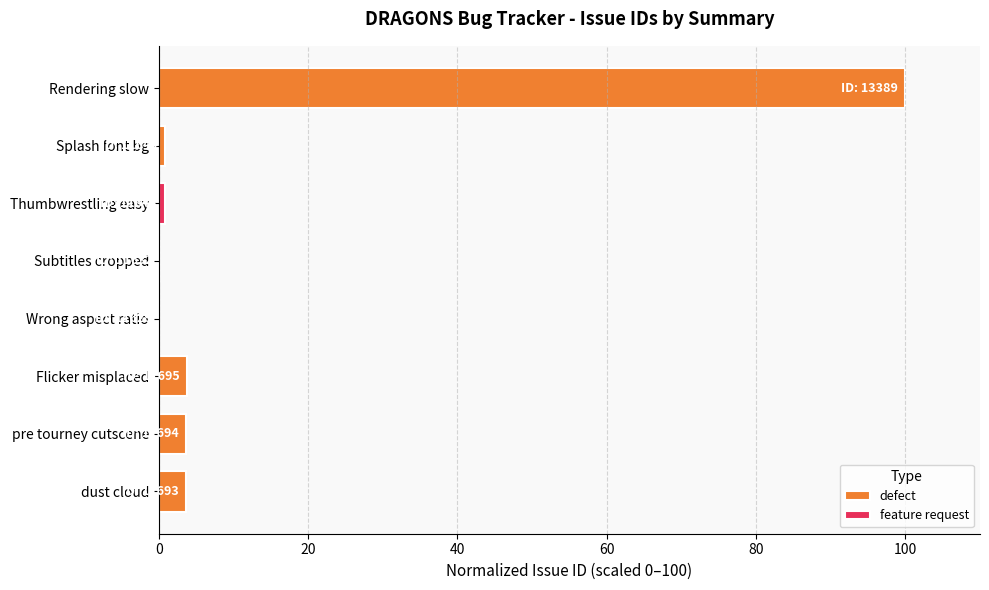

What is the difference between the second highest and second lowest values?

2.9